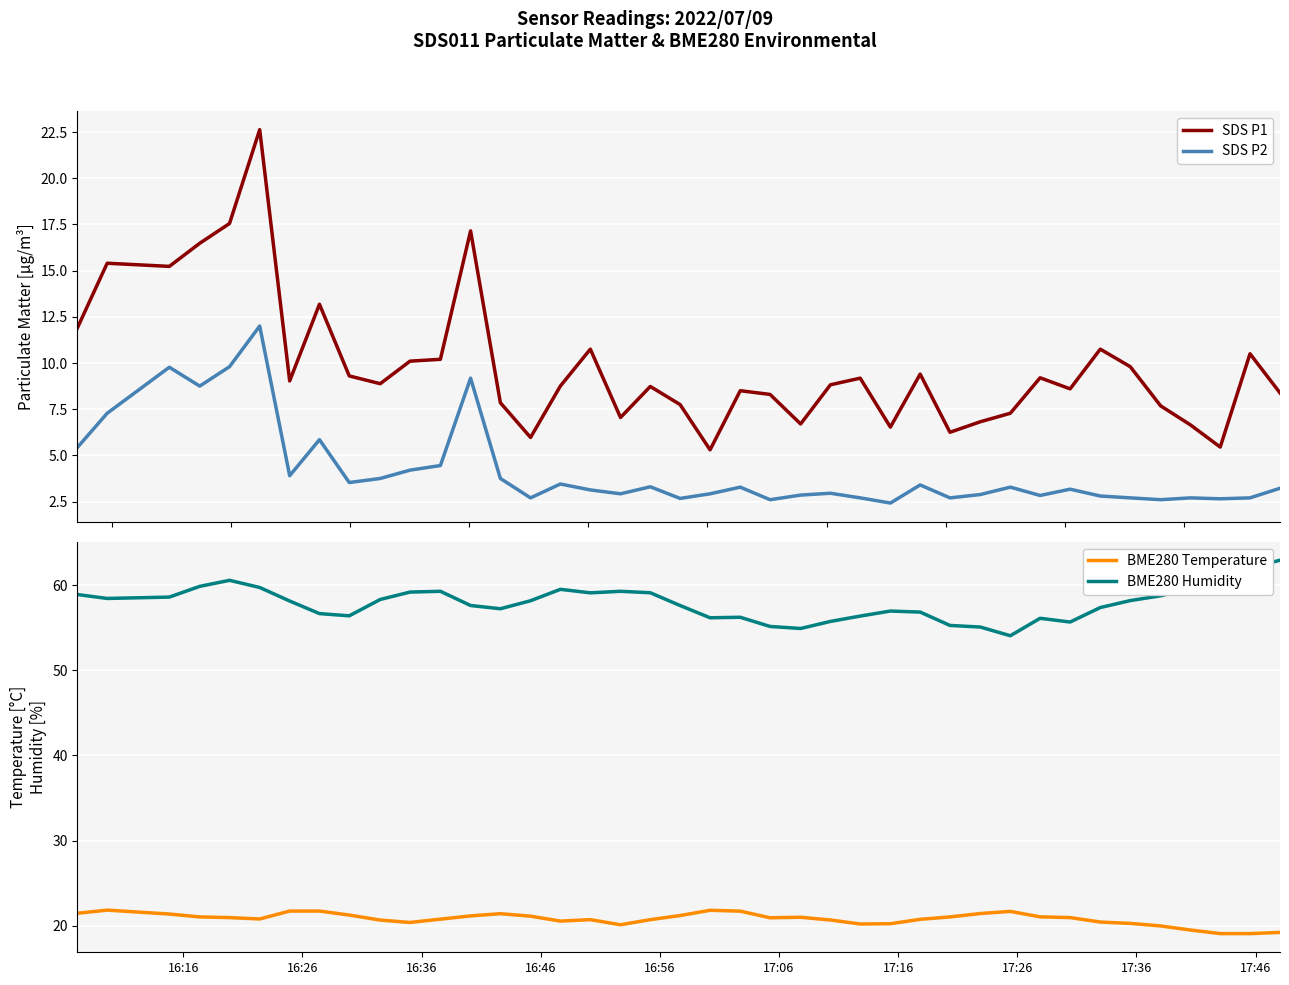

True or false: SDS P2 and BME280 Temperature cross at least once.

False